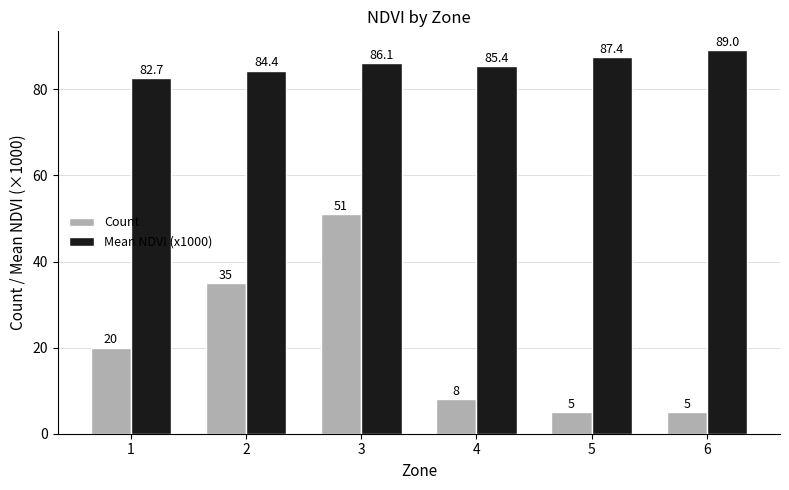

Rank the series by their maximum value, from lowest to highest.

Count, Mean NDVI (x1000)